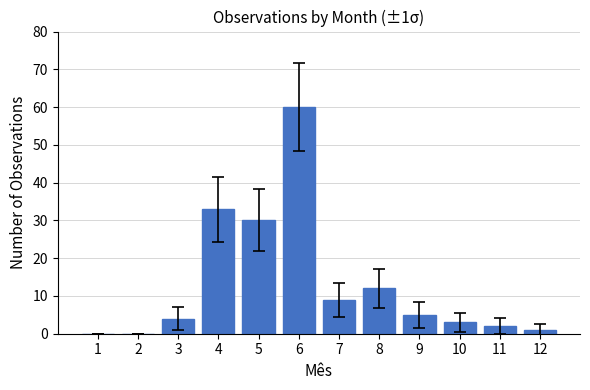

The chart shows a value of 17 at 8. True or false?

False